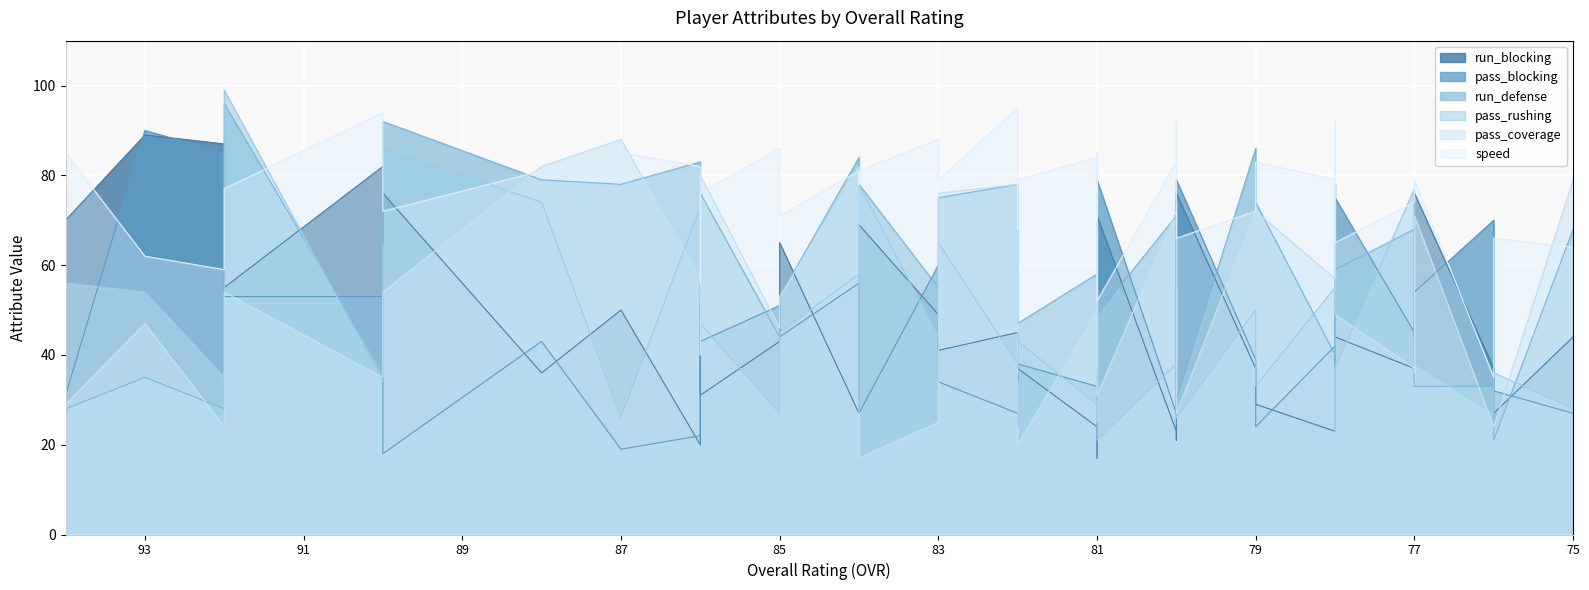

Reading left to right, extract all data points from this chart.

run_blocking: 94=70	93=89	92=87	92=55	90=82	90=65	90=76	88=36	87=50	86=20	86=52	86=31	85=43	85=65	84=27	84=44	84=69	83=49	83=41	82=45	82=34	82=37	81=24	81=76	81=37	81=71	80=23	80=21	80=76	79=37	79=29	78=23	78=54	78=44	77=37	77=34	77=76	76=37	76=27	75=44
pass_blocking: 94=31	93=90	92=85	92=53	90=53	90=21	90=18	88=43	87=19	86=22	86=70	86=43	85=51	85=44	84=56	84=41	84=27	83=60	83=34	82=27	82=24	82=38	81=33	81=57	81=17	81=79	80=27	80=60	80=79	79=39	79=24	78=42	78=36	78=75	77=45	77=44	77=54	76=70	76=32	75=27
run_defense: 94=28	93=35	92=28	92=96	90=36	90=50	90=92	88=79	87=78	86=83	86=55	86=76	85=44	85=53	84=84	84=82	84=78	83=55	83=75	82=78	82=74	82=47	81=58	81=58	81=68	81=49	80=71	80=74	80=30	79=86	79=74	78=40	78=78	78=59	77=68	77=49	77=33	76=33	76=21	75=68
pass_rushing: 94=56	93=54	92=35	92=99	90=34	90=39	90=86	88=74	87=26	86=73	86=55	86=47	85=27	85=45	84=58	84=64	84=78	83=44	83=65	82=38	82=36	82=43	81=29	81=25	81=46	81=21	80=38	80=55	80=26	79=50	79=33	78=55	78=23	78=37	77=77	77=34	77=38	76=27	76=36	75=28
pass_coverage: 94=29	93=47	92=24	92=54	90=35	90=43	90=54	88=82	87=88	86=57	86=40	86=80	85=46	85=53	84=82	84=74	84=17	83=25	83=76	82=78	82=42	82=20	81=50	81=37	81=76	81=31	80=72	80=71	80=27	79=72	79=72	78=57	78=78	78=49	77=37	77=36	77=71	76=24	76=24	75=79
speed: 94=85	93=62	92=59	92=77	90=94	90=88	90=72	88=81	87=85	86=82	86=56	86=76	85=86	85=71	84=81	84=78	84=81	83=88	83=79	82=95	82=68	82=79	81=84	81=70	81=85	81=52	80=83	80=92	80=66	79=72	79=83	78=79	78=92	78=65	77=74	77=75	77=79	76=35	76=66	75=64